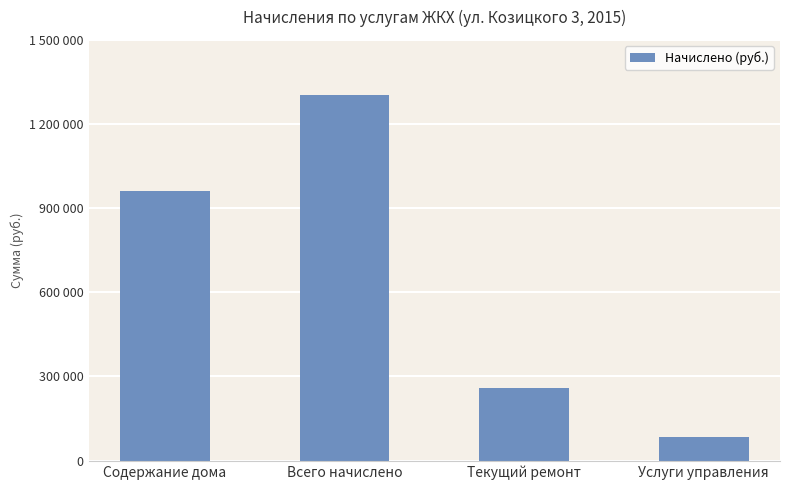

Between Содержание дома and Услуги управления, which is larger?

Содержание дома